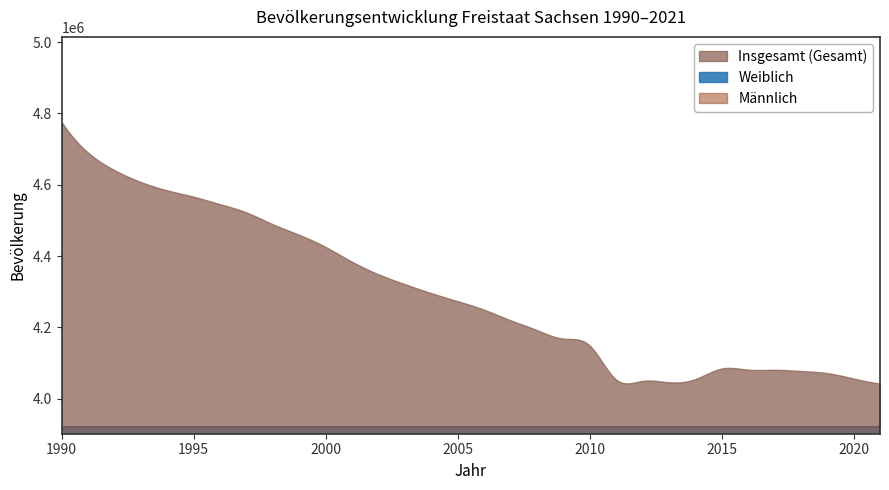

Which category has the lowest value across all series?

2011